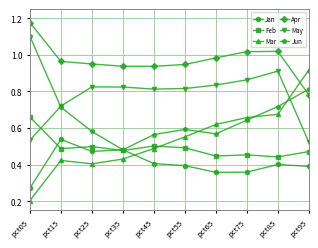

What are all the series names shown in the legend?

Jan, Feb, Mar, Apr, May, Jun